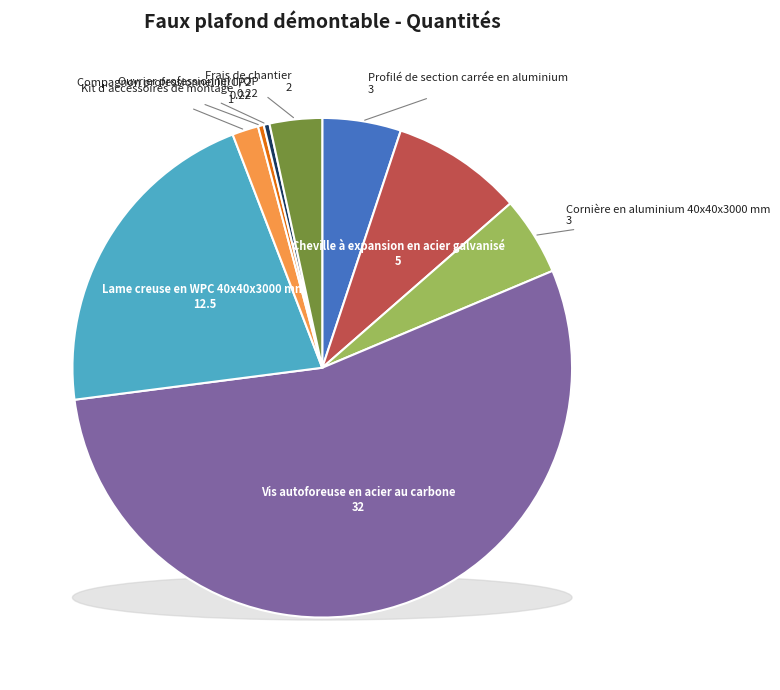

To the nearest percent, what is the difference between the largest and smallest slice percentages?

54%